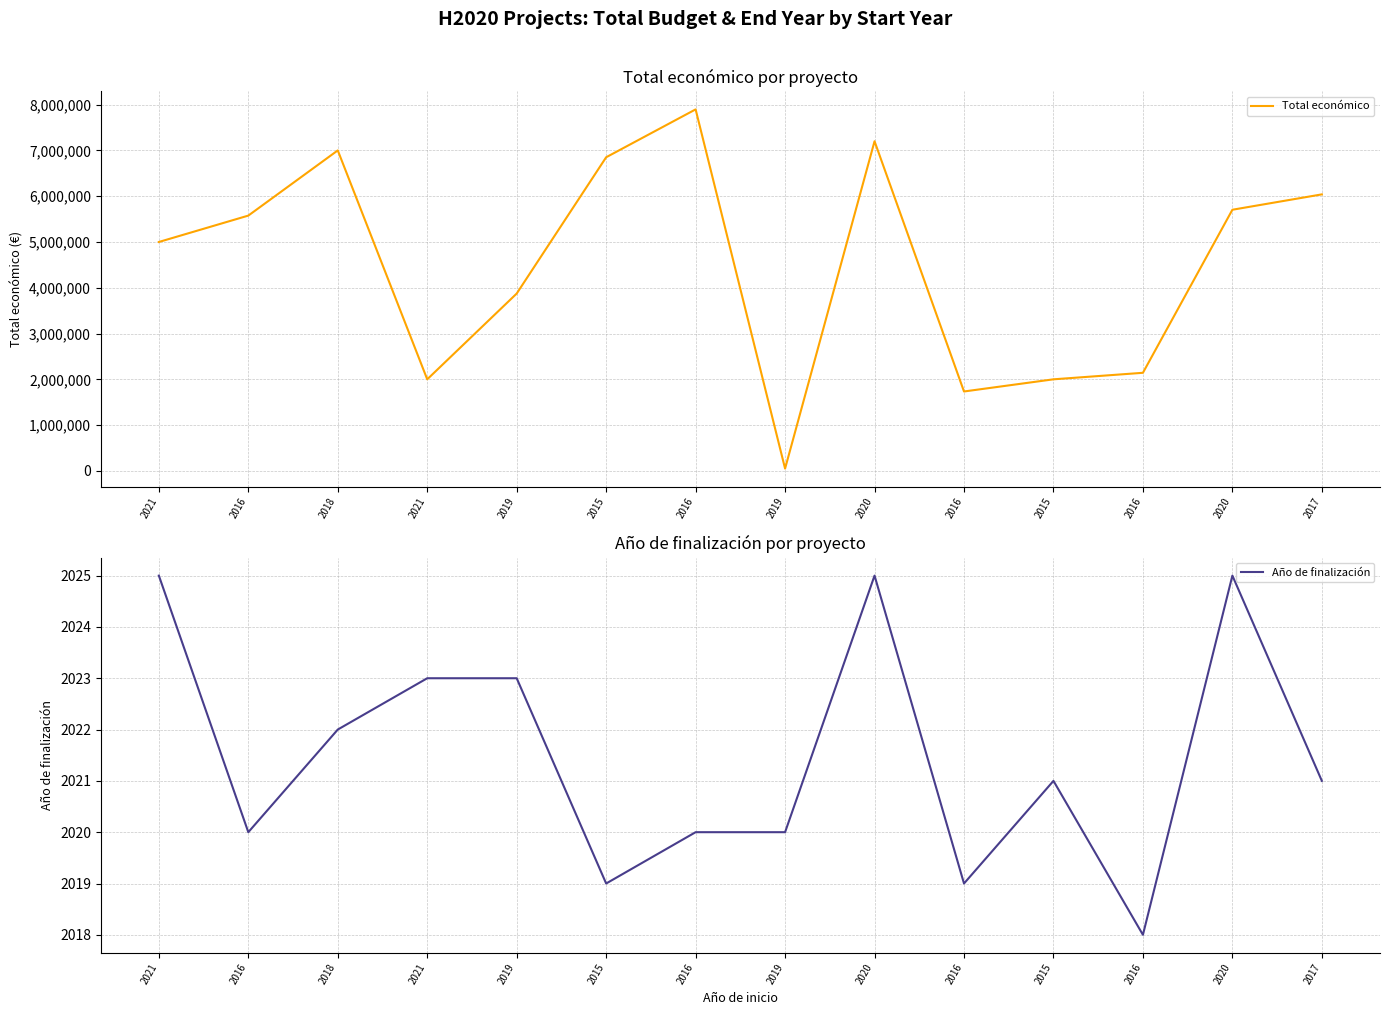

Which series changed the most between 2021 and 2016?

Total económico